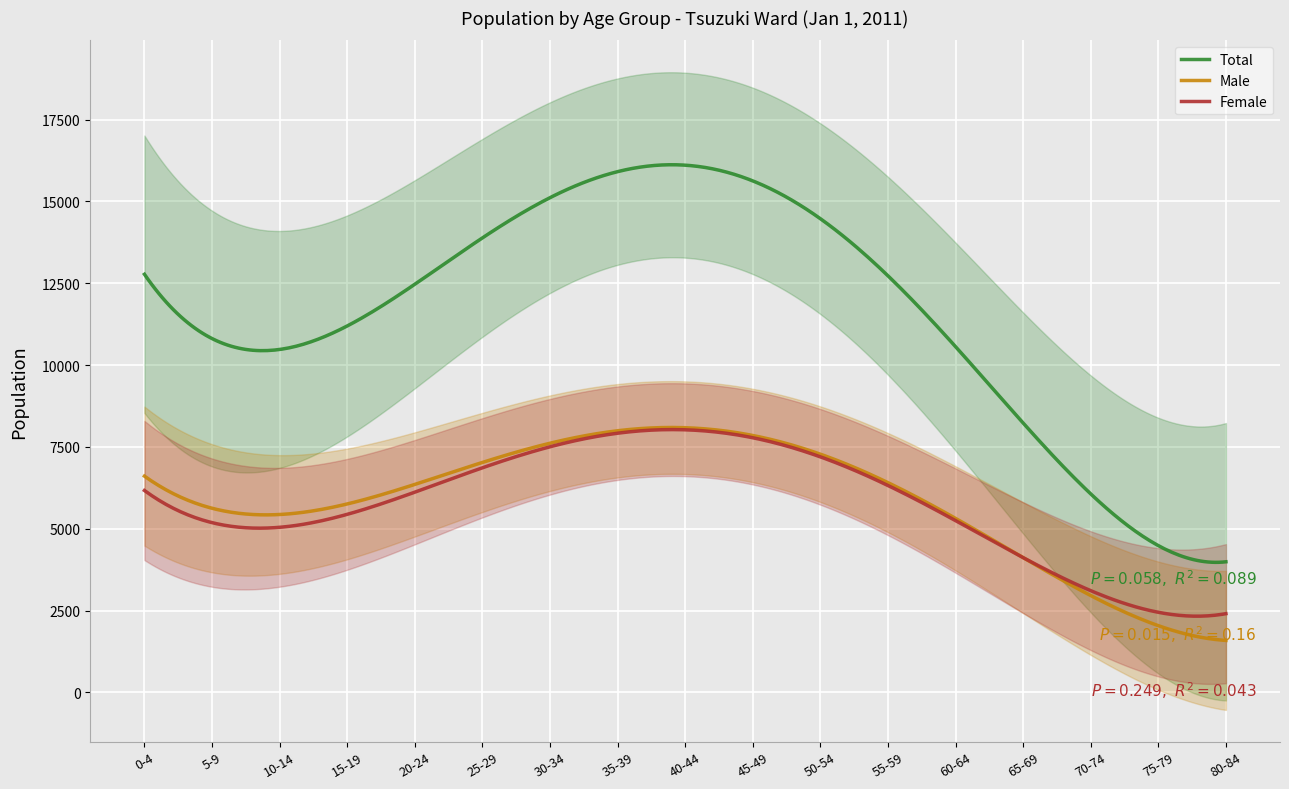

At which label does Male reach its minimum?

80-84